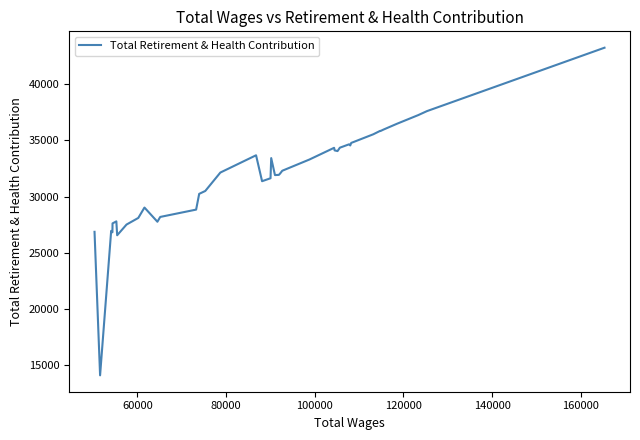

What is the smallest value displayed?

14073